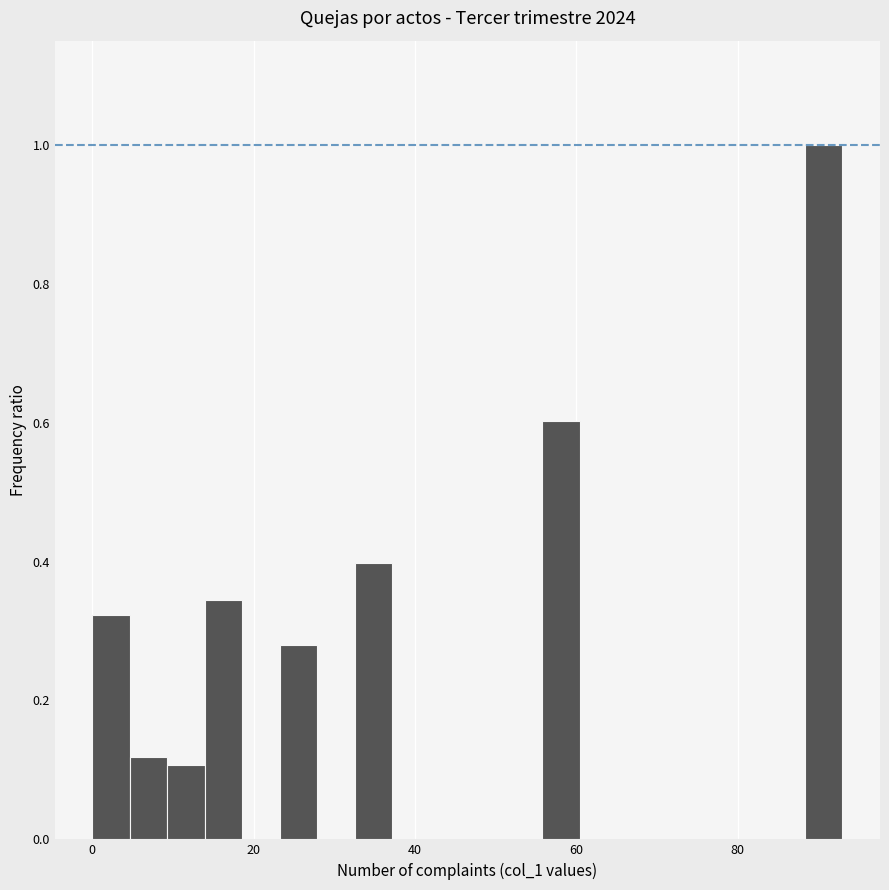

Read against the x-axis, roughly where is the centre of the tallest bar?

90